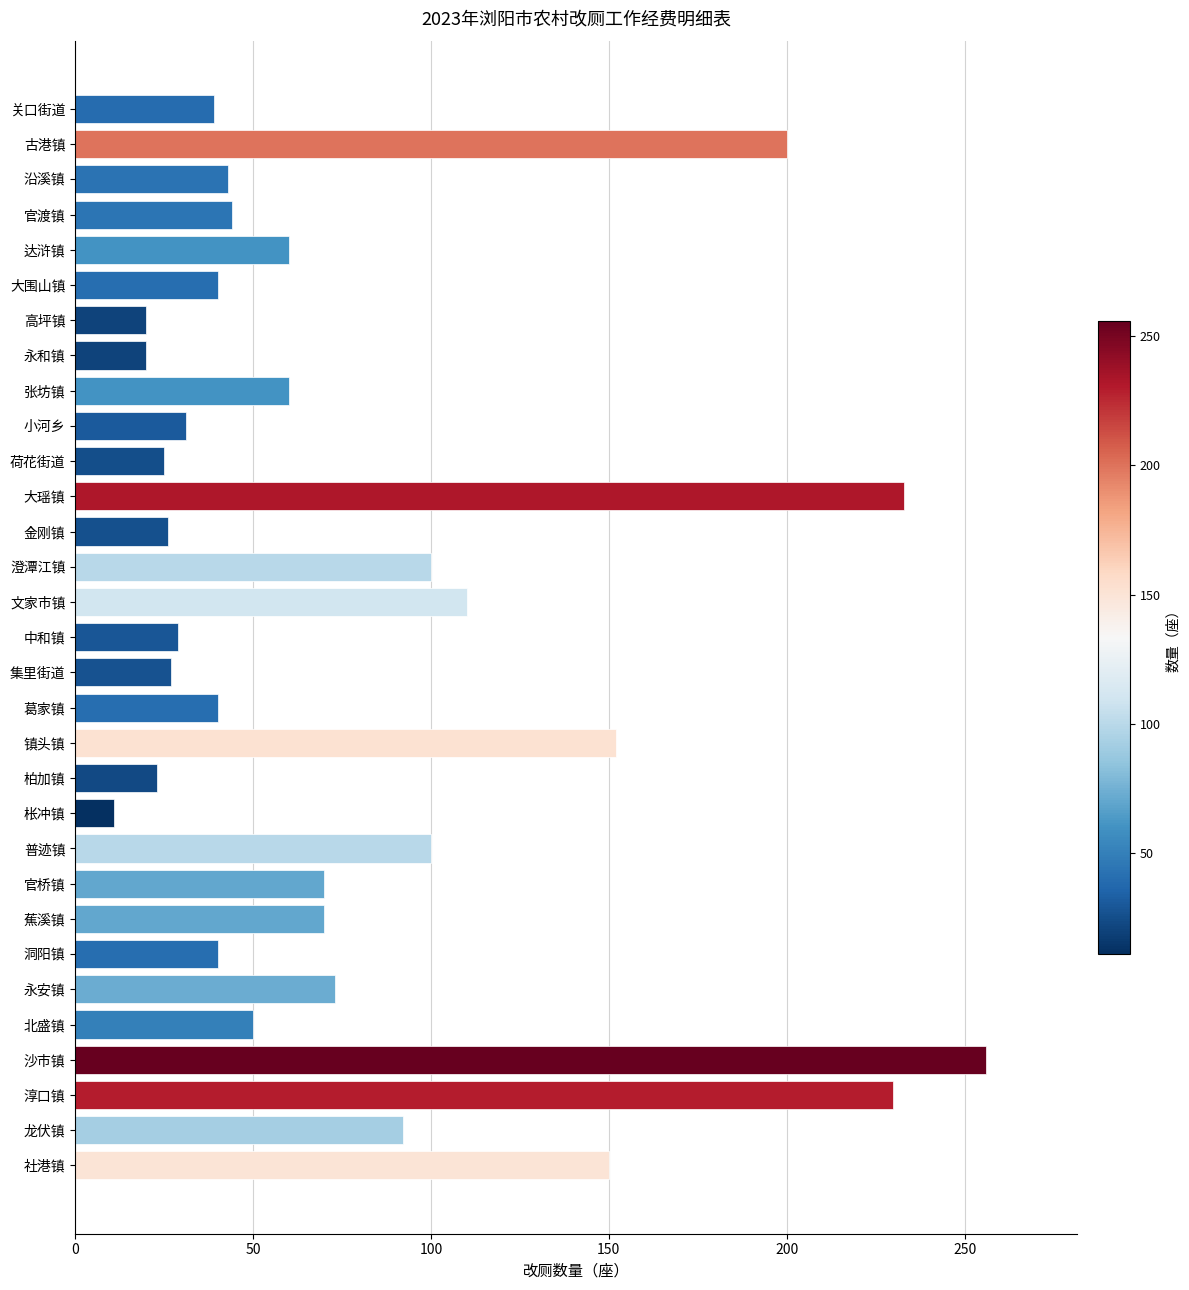

The value at 永安镇 is 73. True or false?

True